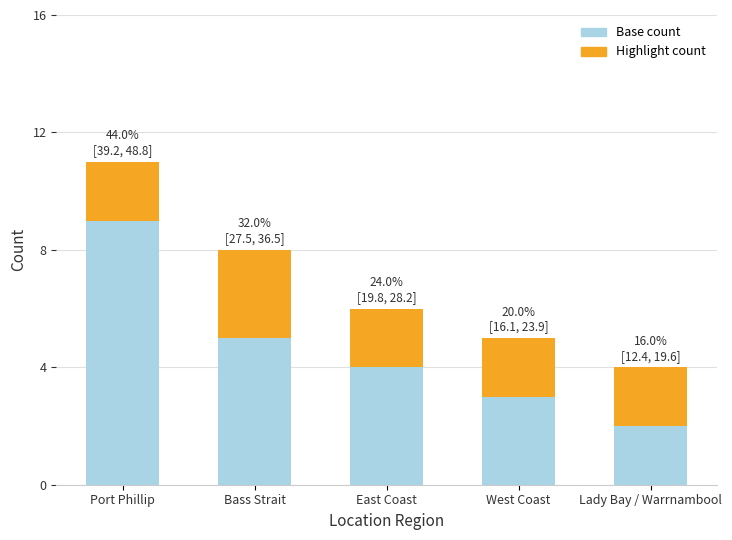

At which category is the sum across all series the highest?

Port Phillip